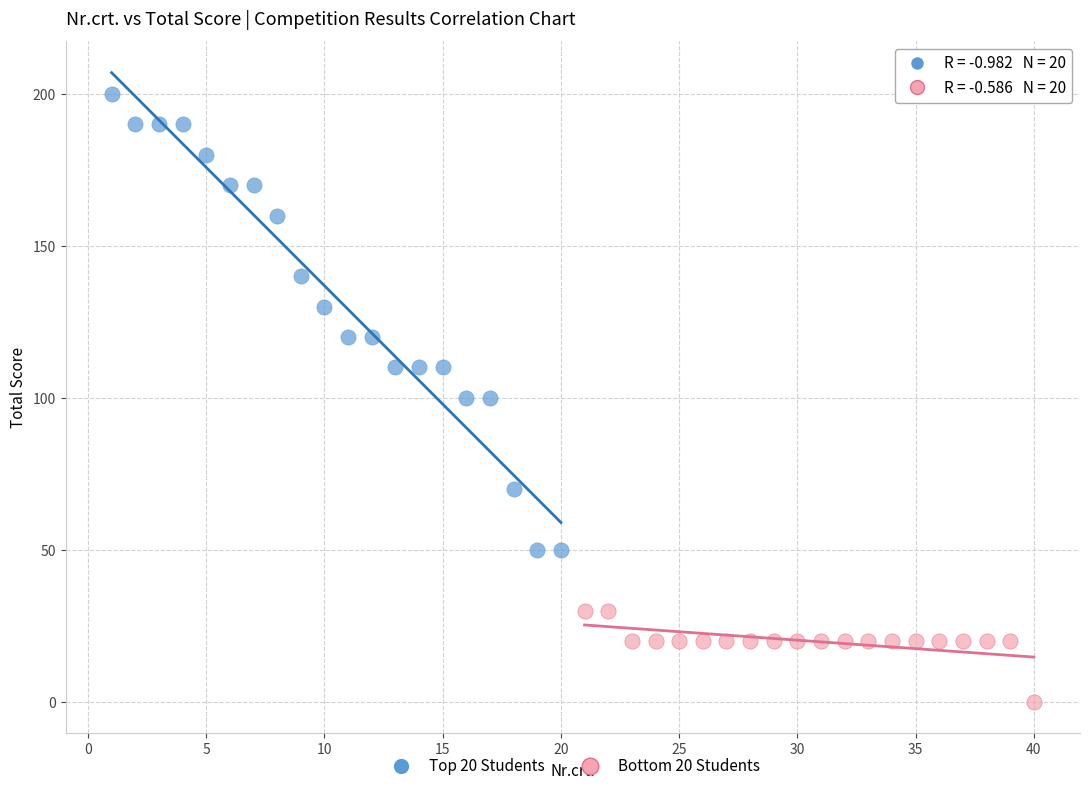

Which series contains the highest Y value?

Top 20 Students